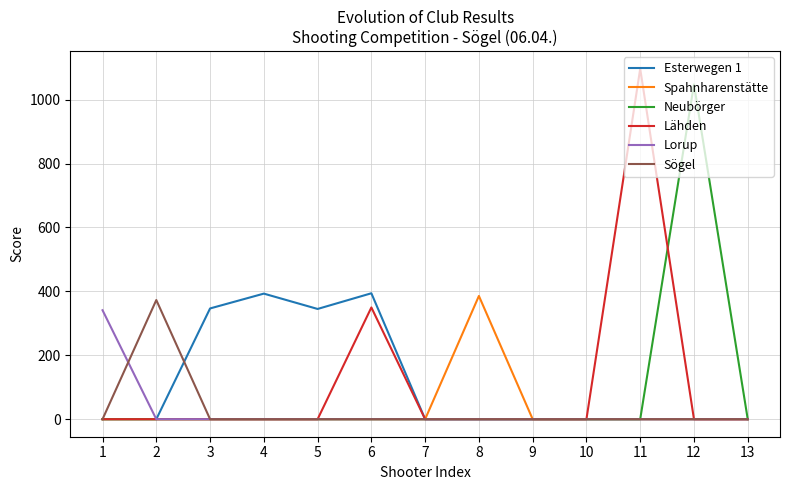

What is the sum of all Sögel values?

372.9